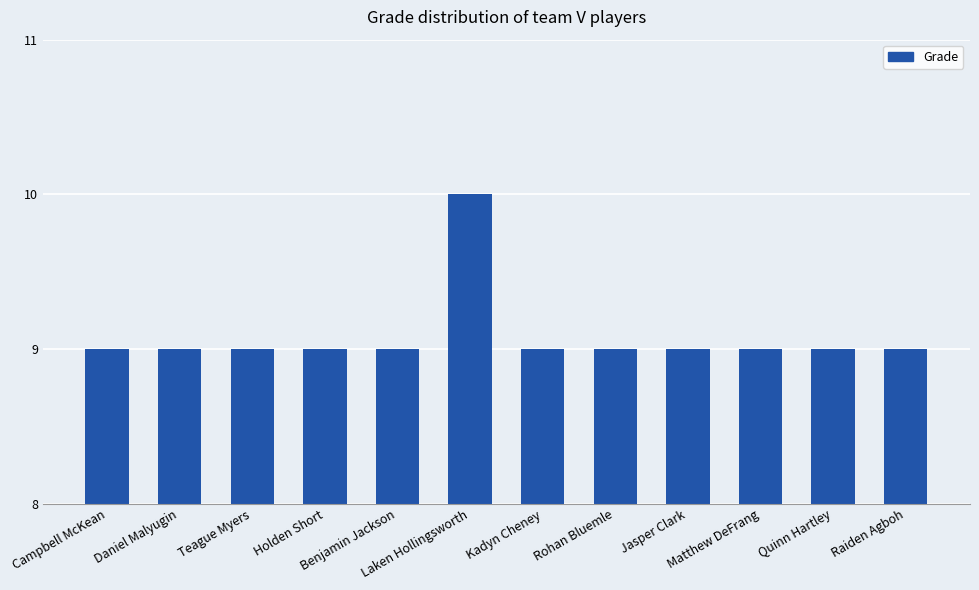

Reading right to left, extract all data points from this chart.

Raiden Agboh=9	Quinn Hartley=9	Matthew DeFrang=9	Jasper Clark=9	Rohan Bluemle=9	Kadyn Cheney=9	Laken Hollingsworth=10	Benjamin Jackson=9	Holden Short=9	Teague Myers=9	Daniel Malyugin=9	Campbell McKean=9